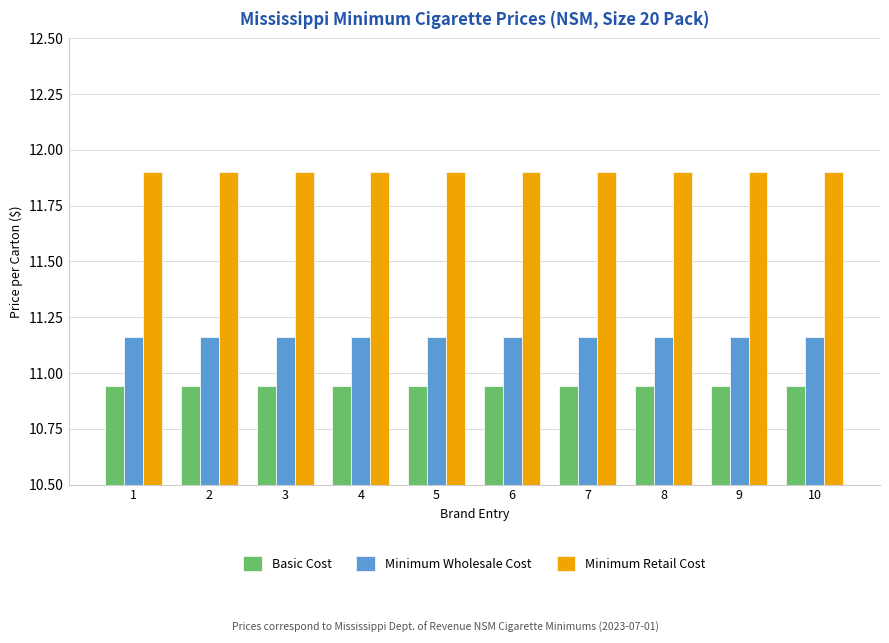

What are all the series names shown in the legend?

Basic Cost, Minimum Wholesale Cost, Minimum Retail Cost